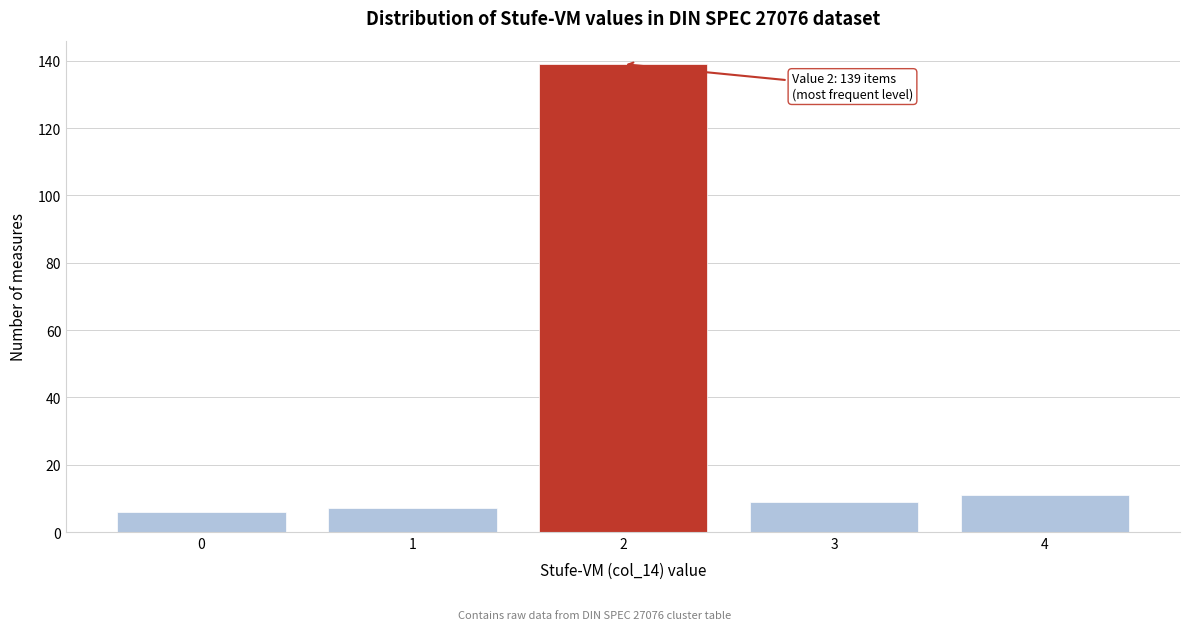

Reading right to left, extract all data points from this chart.

4=11	3=9	2=139	1=7	0=6